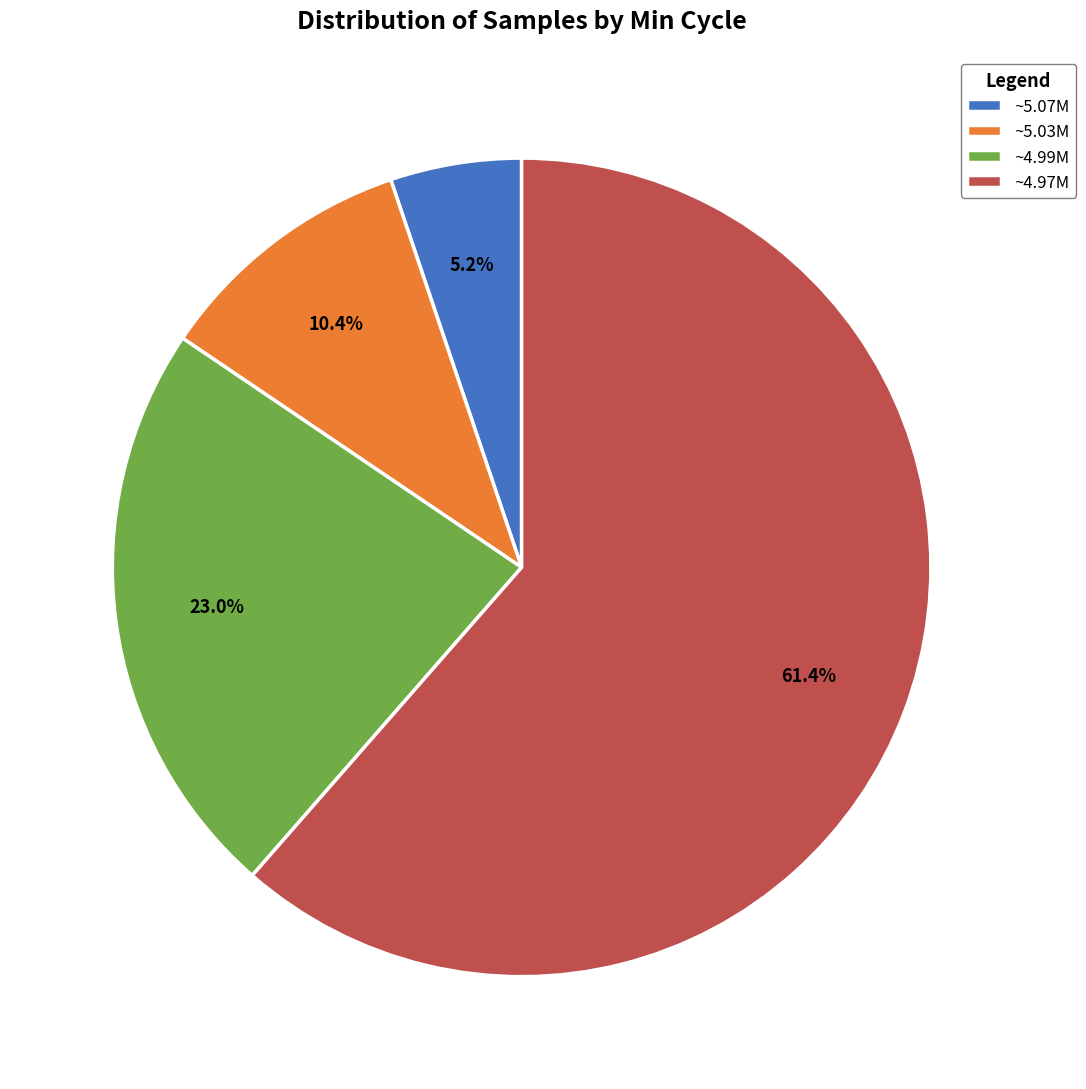

Count the number of slices in the pie.

4